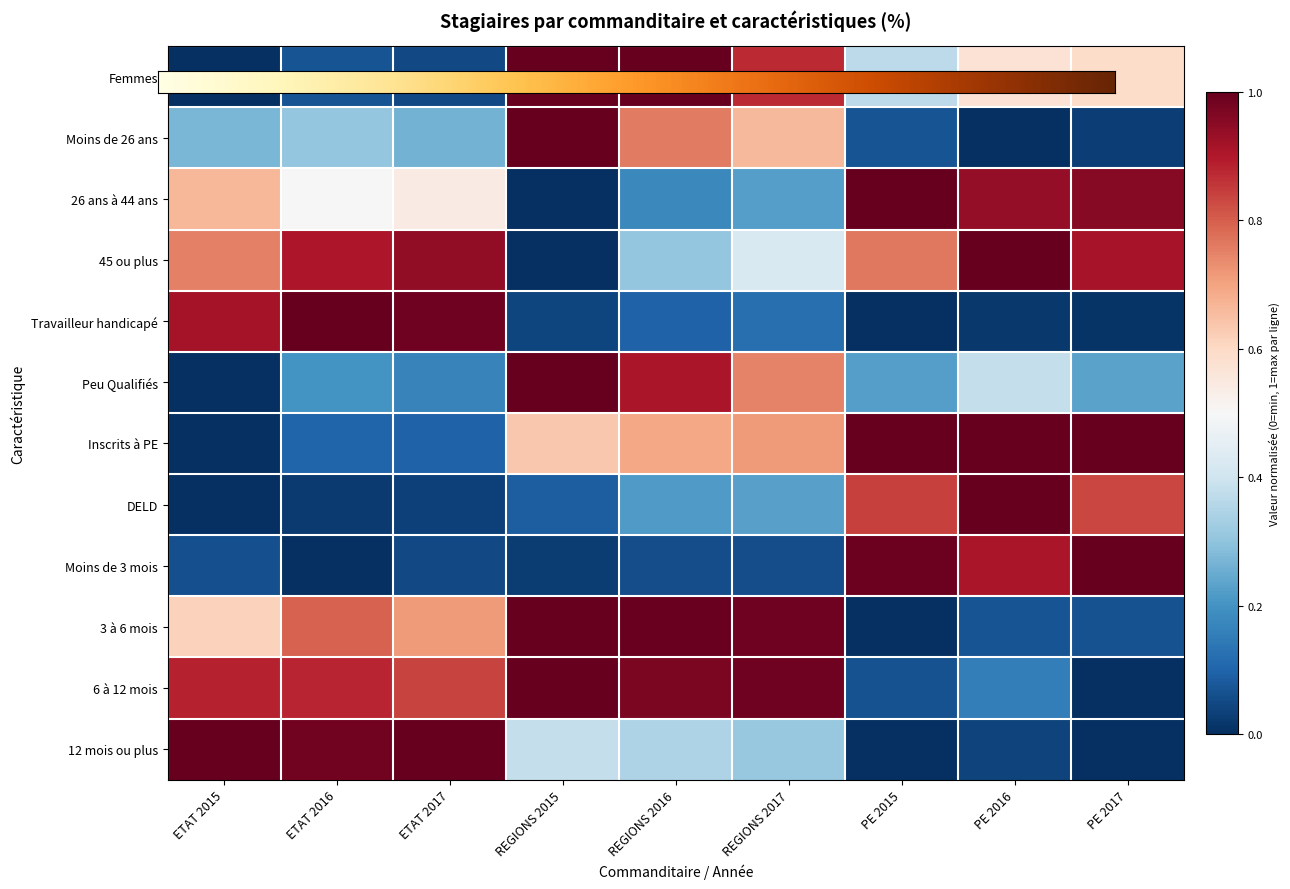

Read the 45 ou plus value at PE 2016.

1.0